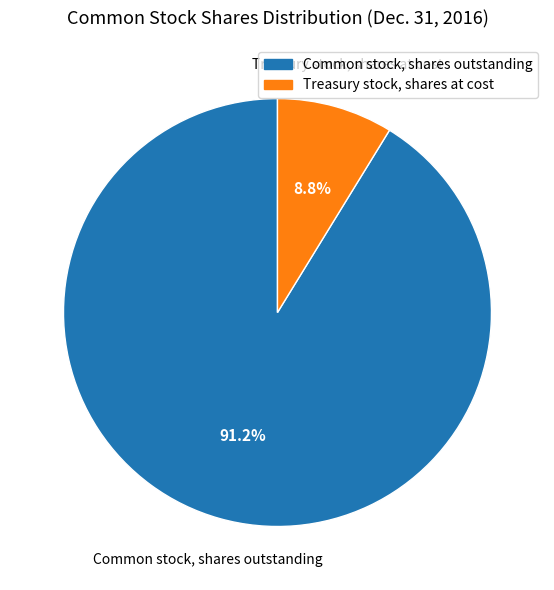

Is there a majority slice in this chart?

Yes